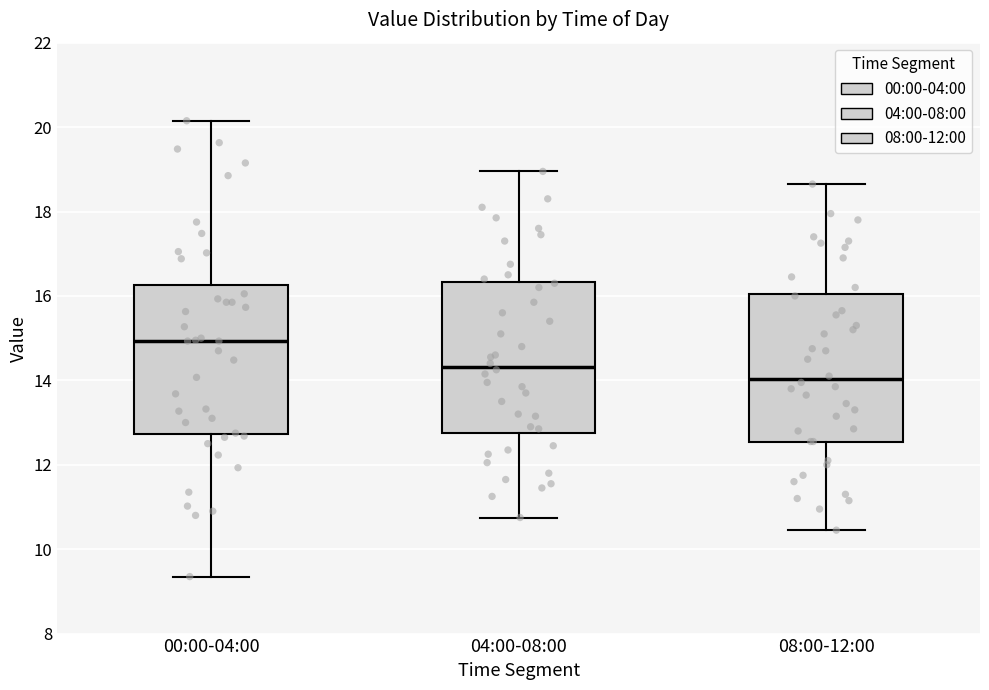

Reading left to right, transcribe this box plot: for each box, give where its median line is, the range the box spans, and where its two whiskers end, as read against the y-axis. The values are not printed on the chart, so give them approximately, as read against the axis.

00:00-04:00: median 15.0, box 12.8 to 16.2, whiskers 9.4 to 20.2
04:00-08:00: median 14.4, box 12.8 to 16.4, whiskers 10.8 to 19.0
08:00-12:00: median 14.0, box 12.6 to 16.0, whiskers 10.4 to 18.6